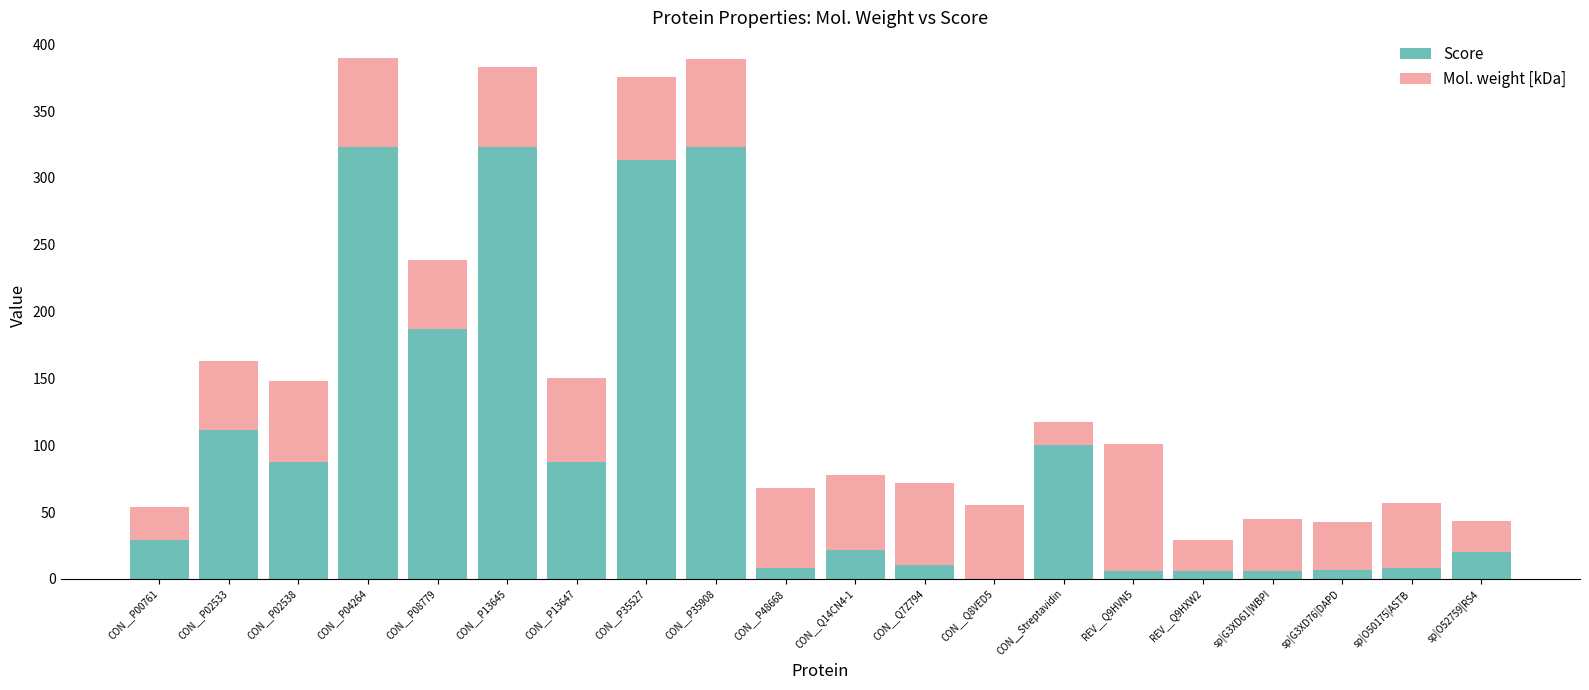

What is the sum of the Mol. weight [kDa] values at CON__P02533 and CON__Q8VED5?

109.2